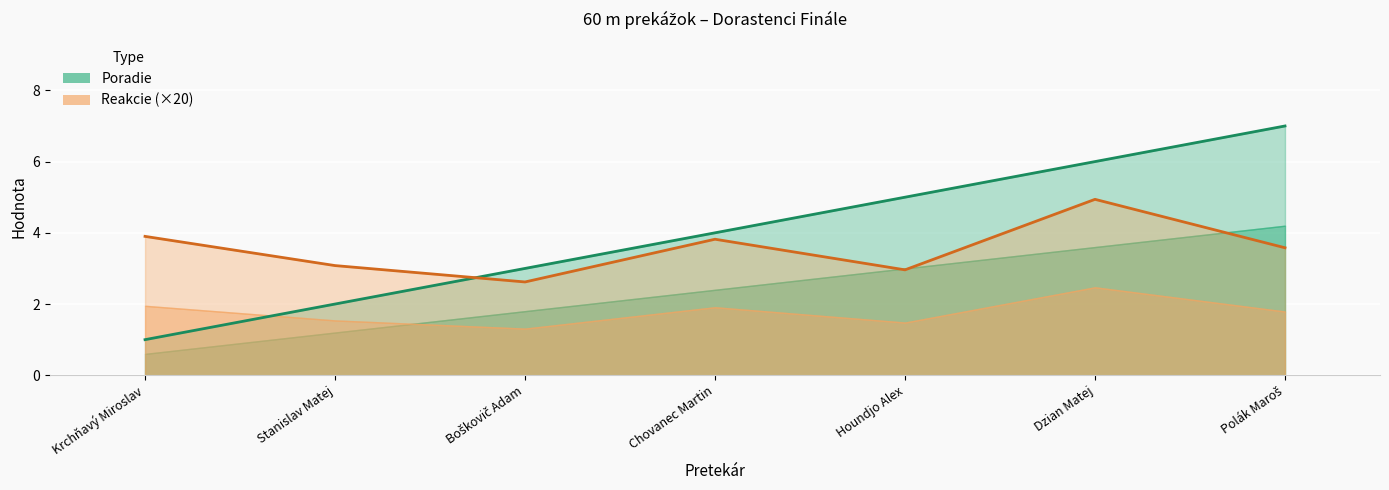

Reading right to left, transcribe all the data shown in this chart.

Poradie: 7.0	6.0	5.0	4.0	3.0	2.0	1.0
Reakcie: 3.6	4.9	3.0	3.8	2.6	3.1	3.9